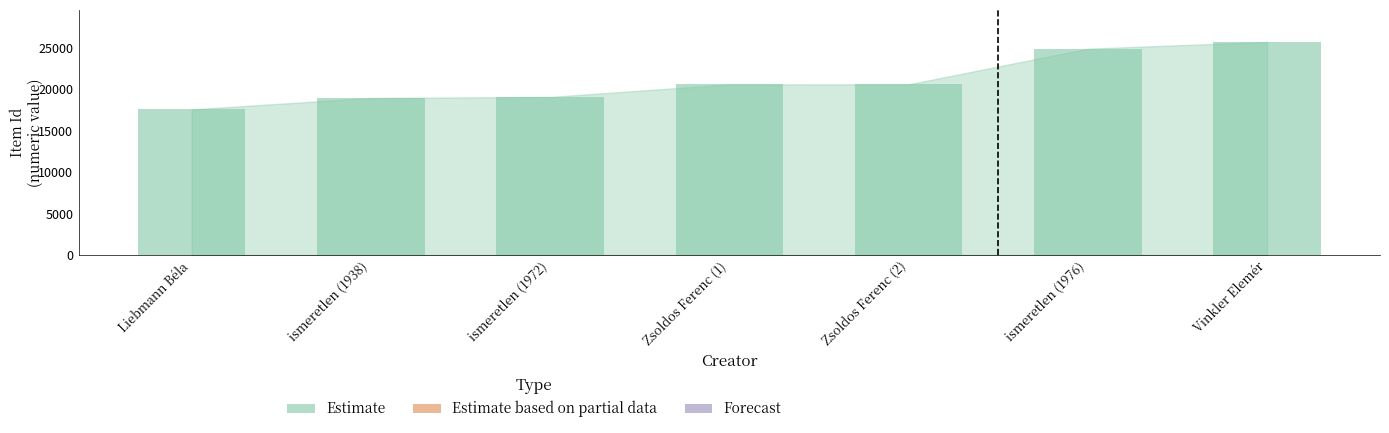

What is the value of the 2nd bar from the left?

18929